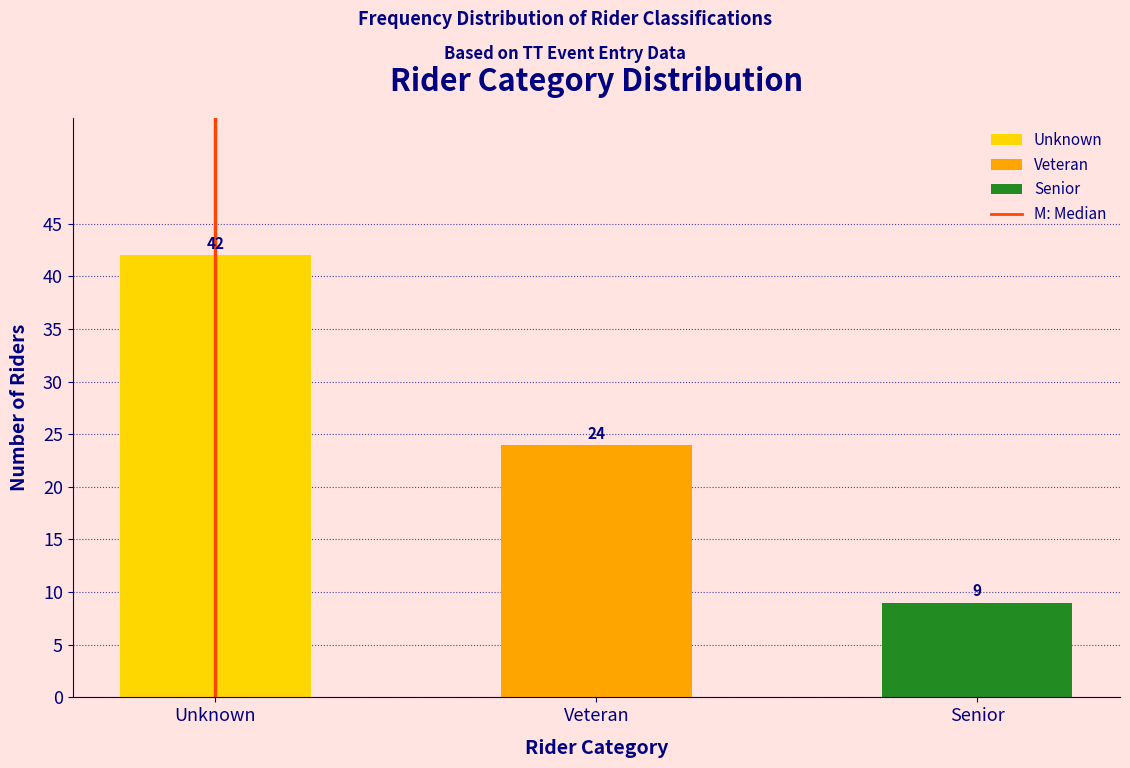

Reading left to right, extract all data points from this chart.

Unknown=42	Veteran=24	Senior=9